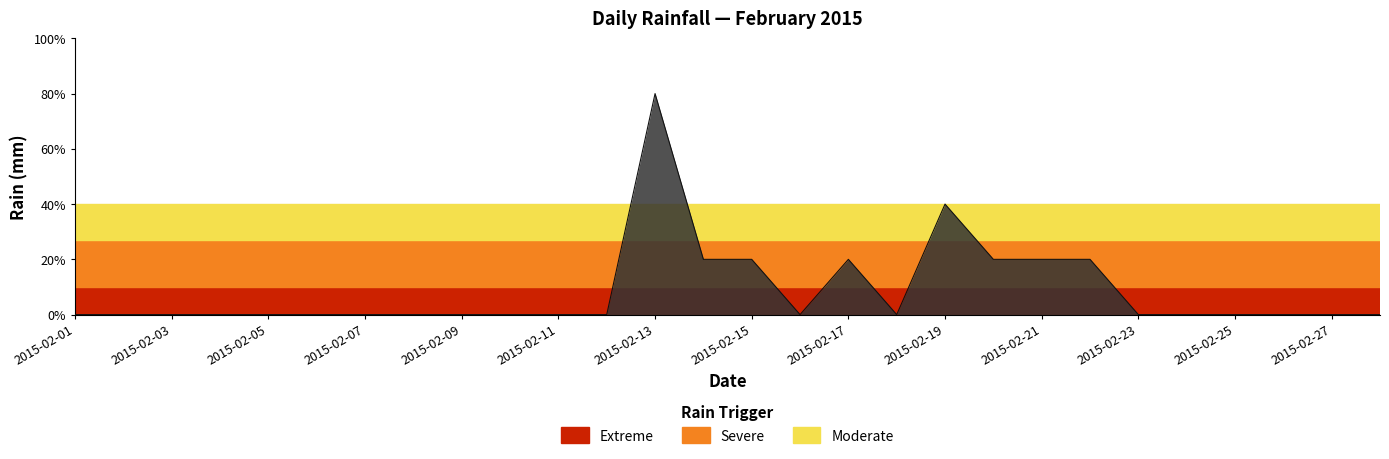

Does the chart have visible grid lines?

No